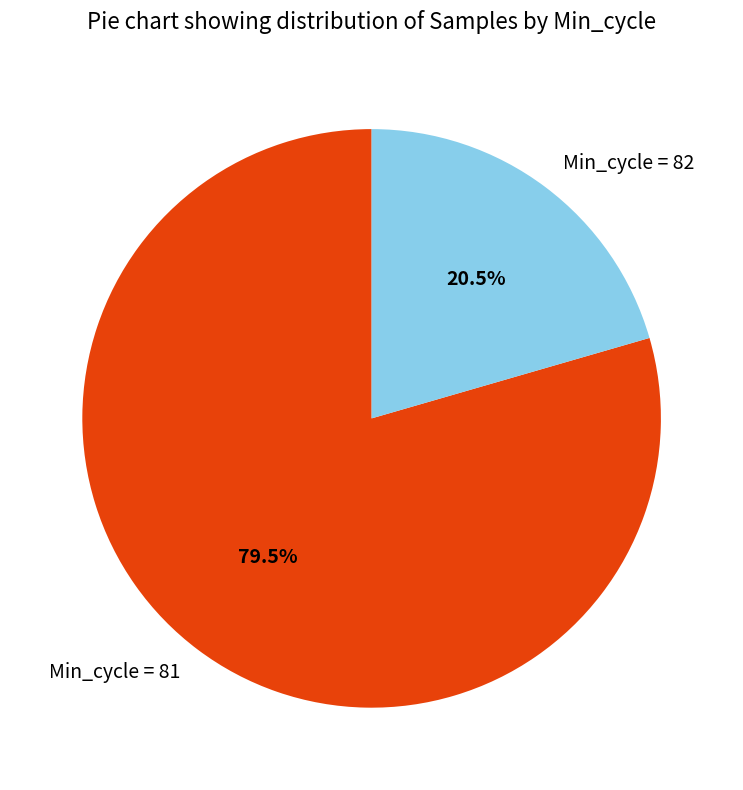

What portion of the pie excludes Min_cycle = 81?

20.5%